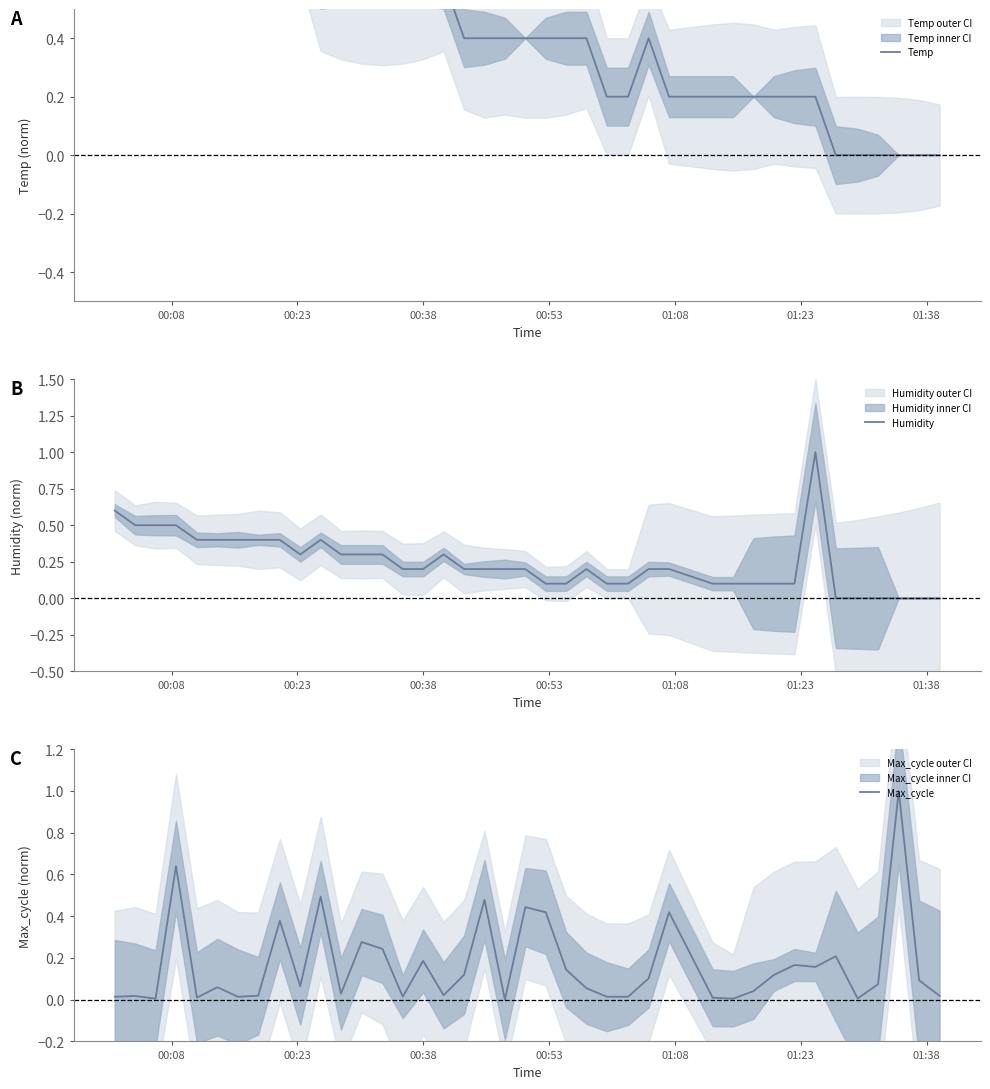

Which series has the largest range (max minus min)?

Temp